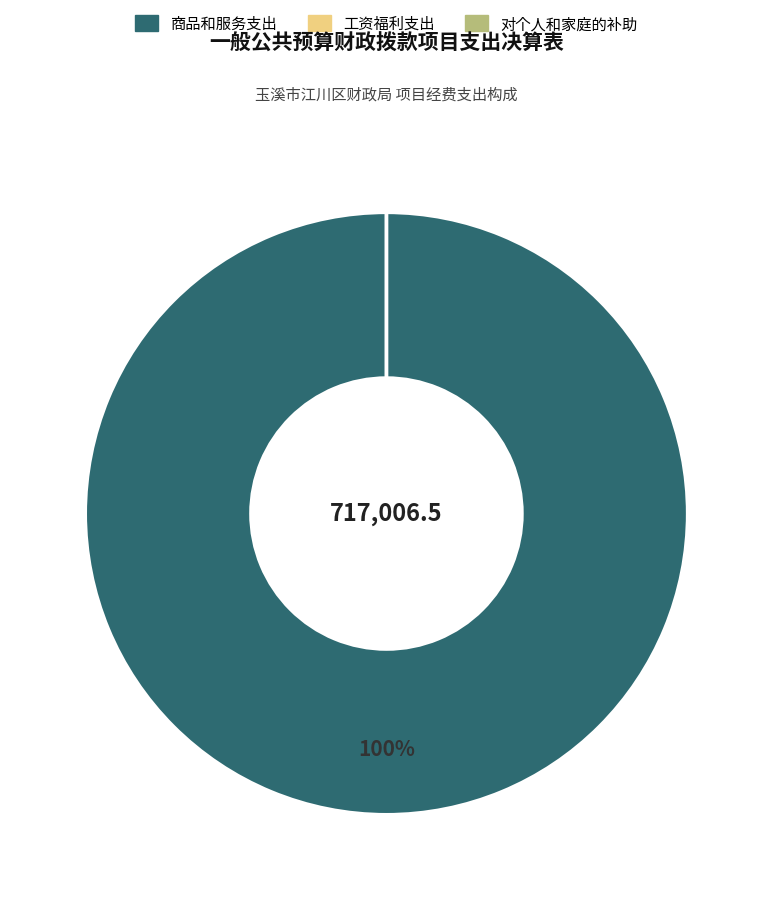

Do 商品和服务支出 and 工资福利支出 together represent more than half of the pie?

Yes